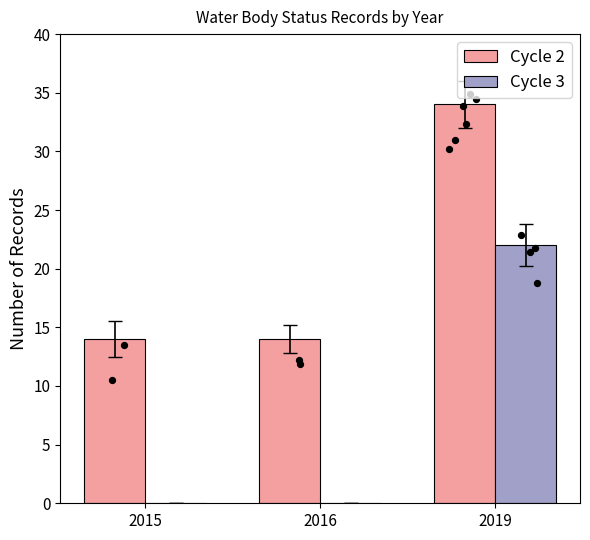

Which series contains the lowest Y value?

Cycle 3